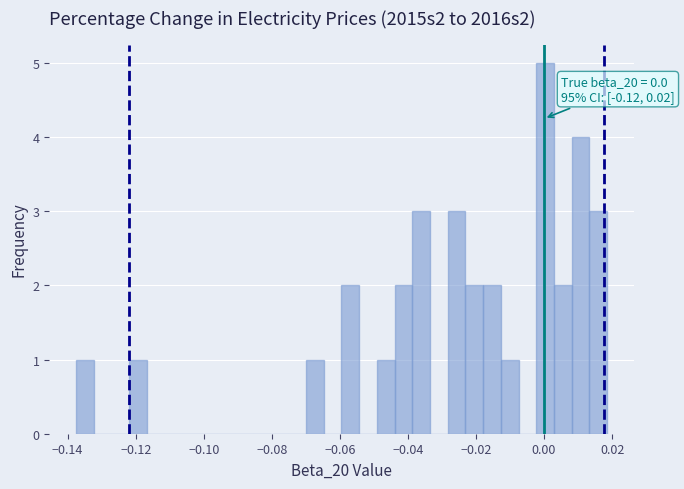

Around what value on the x-axis is the tallest bar? Give the approximate position of its centre, as read against the axis.

0.000